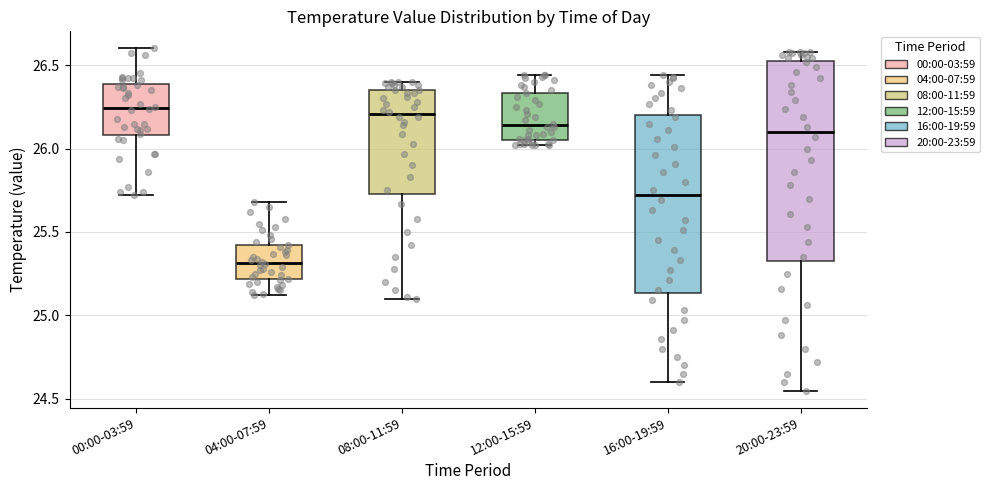

Reading left to right, read every box against the y-axis: the position of its median line, the range the box covers, and the ends of its whiskers. The values are not printed on the chart, so give them approximately, as read against the axis.

00:00-03:59: median 26.25, box 26.10 to 26.40, whiskers 25.70 to 26.60
04:00-07:59: median 25.30, box 25.20 to 25.45, whiskers 25.10 to 25.70
08:00-11:59: median 26.20, box 25.75 to 26.35, whiskers 25.10 to 26.40
12:00-15:59: median 26.15, box 26.05 to 26.35, whiskers 26.00 to 26.45
16:00-19:59: median 25.70, box 25.15 to 26.20, whiskers 24.60 to 26.45
20:00-23:59: median 26.10, box 25.35 to 26.55, whiskers 24.55 to 26.60